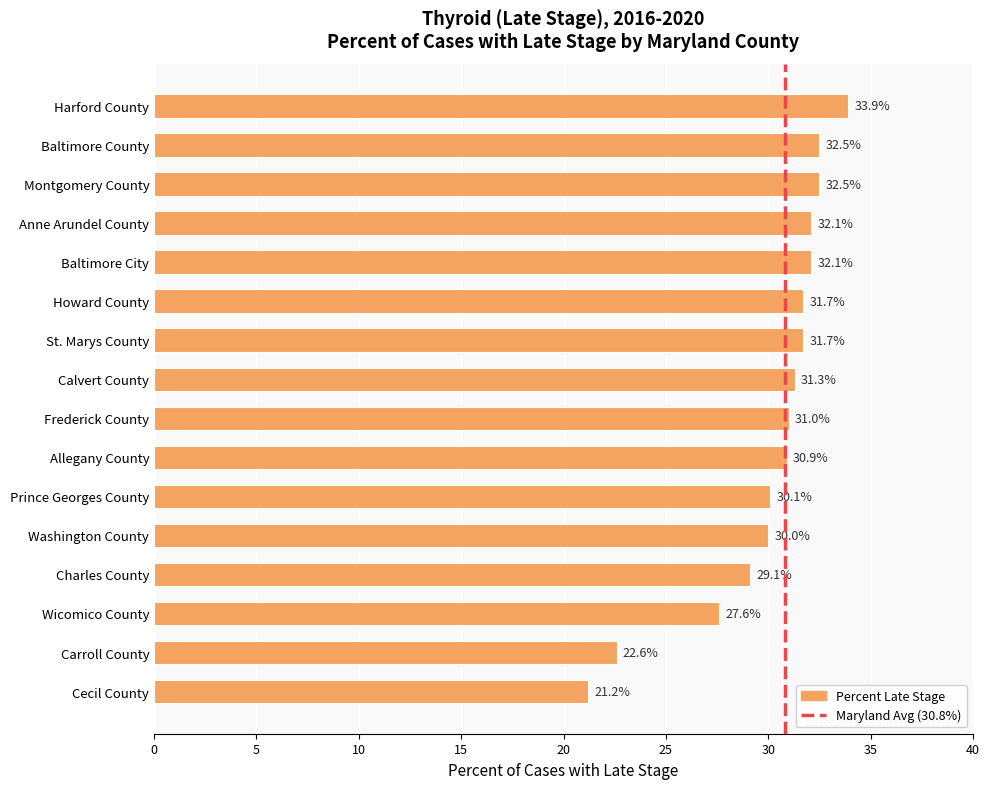

Reading top to bottom, transcribe all the data shown in this chart.

33.9	32.5	32.5	32.1	32.1	31.7	31.7	31.3	31.0	30.9	30.1	30.0	29.1	27.6	22.6	21.2